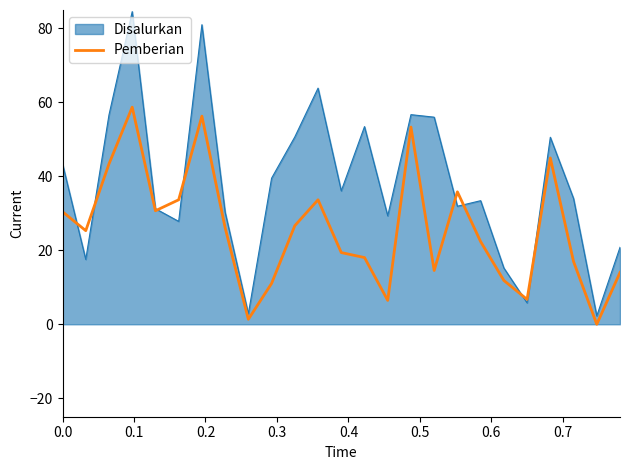

How many lines are shown in the chart?

2